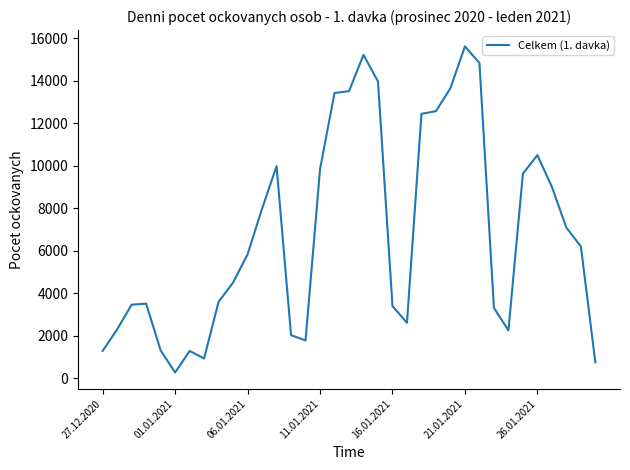

What is the difference between the maximum and minimum values?

15363